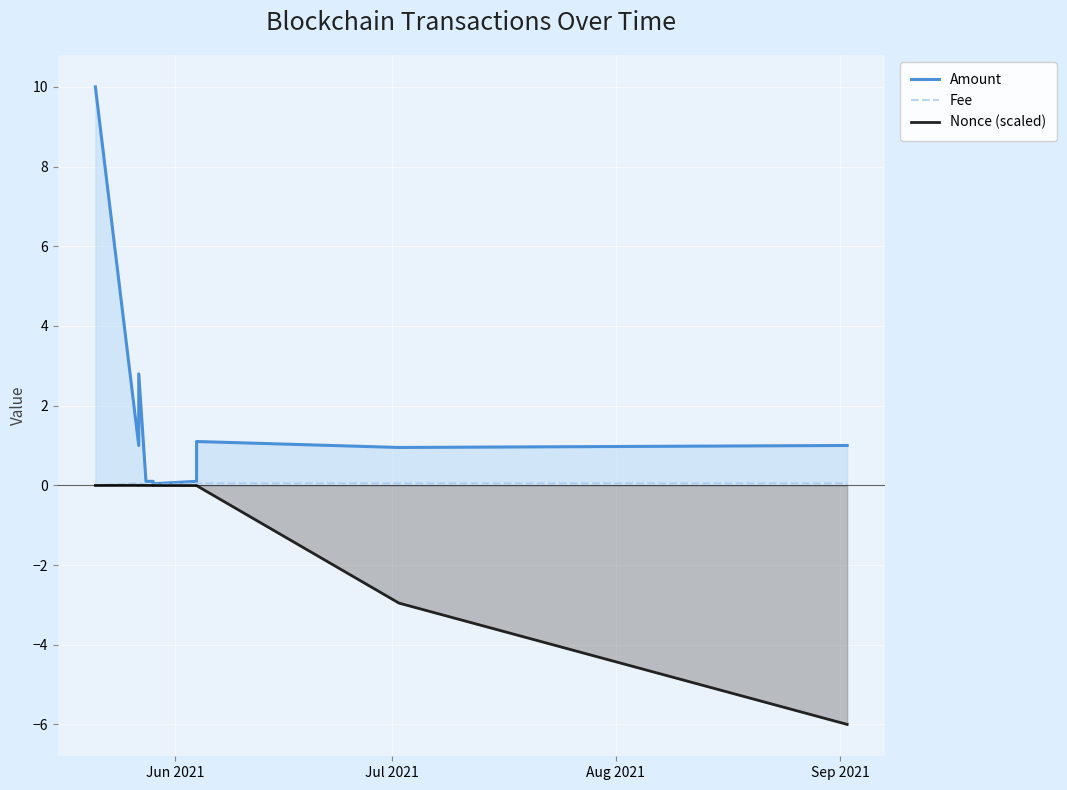

True or false: Amount and Fee intersect in this chart.

False